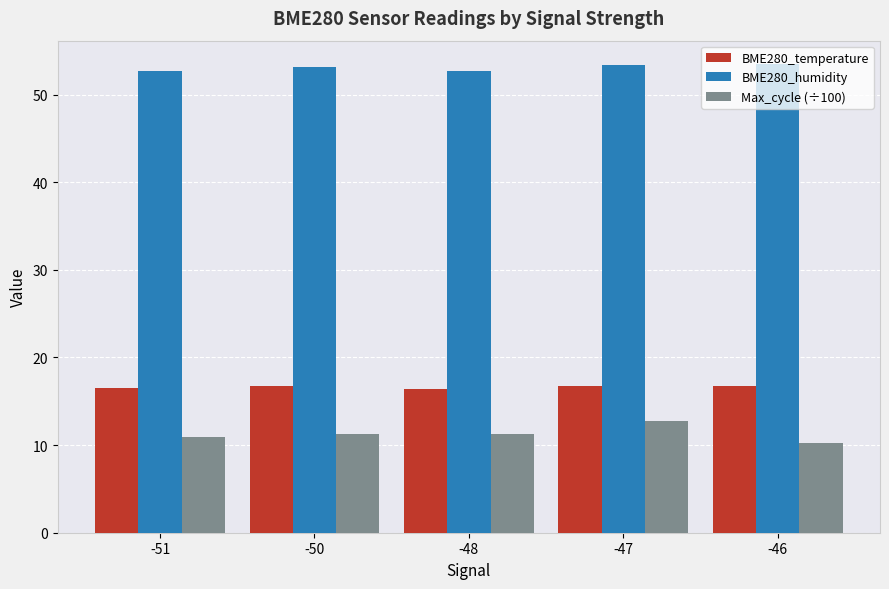

How many values in the BME280_humidity series exceed 53?

3